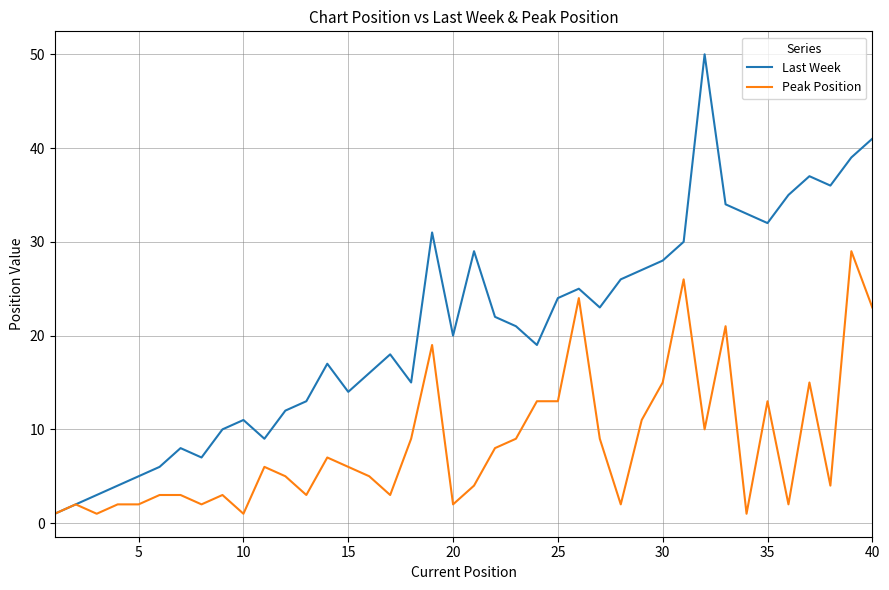

Rank the series by their average value, from highest to lowest.

Last Week, Peak Position